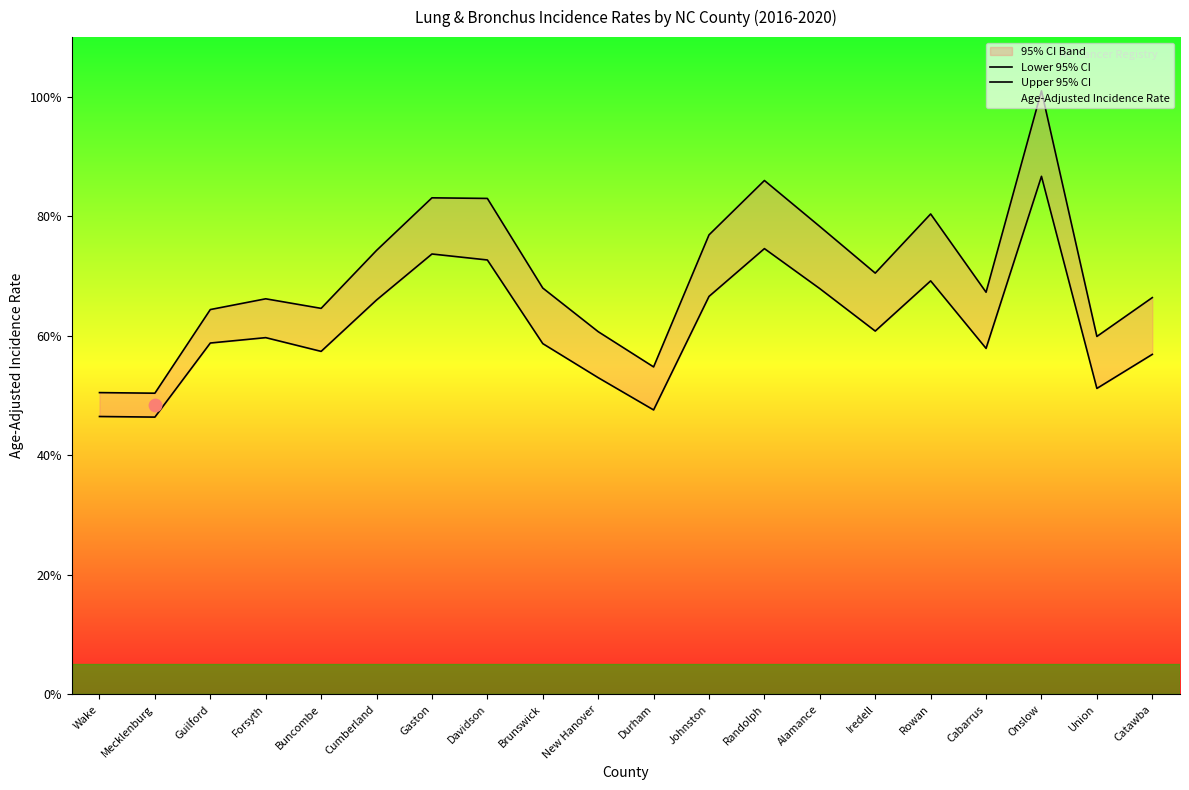

Which series has the widest spread of Y values?

Upper 95% CI